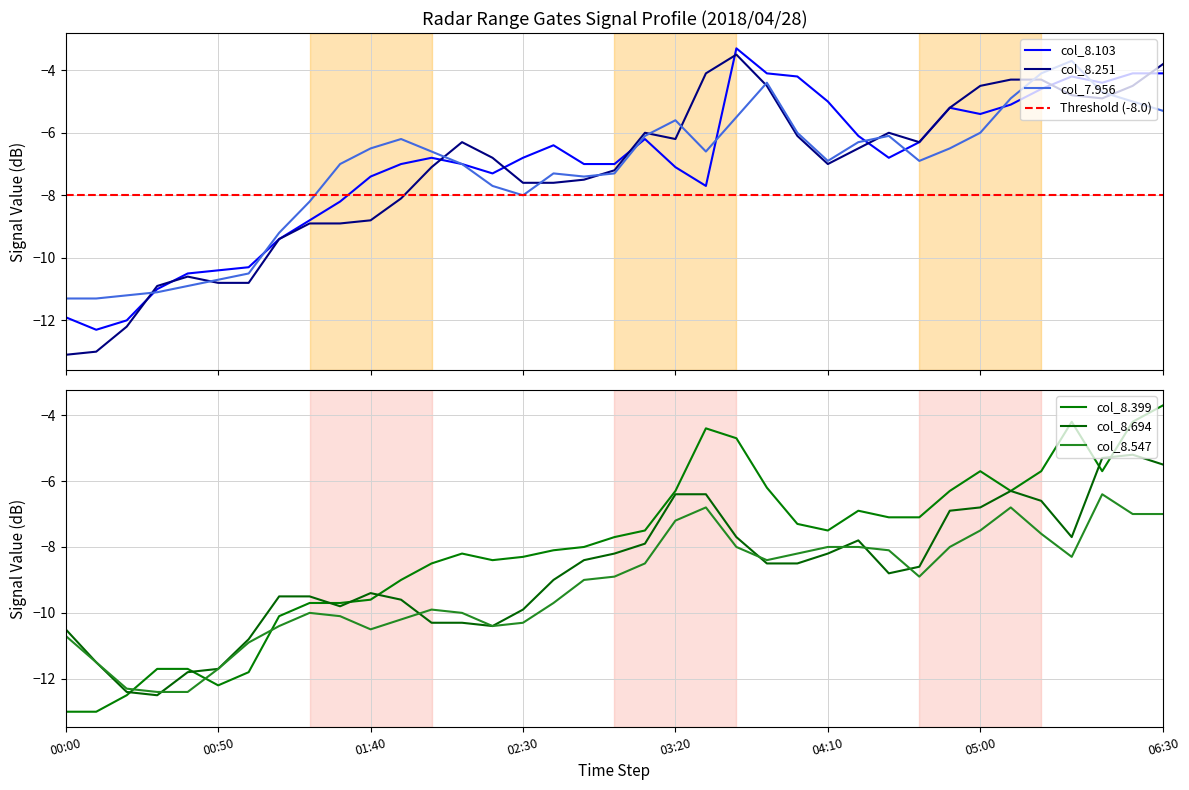

The value of col_8.251 at 8 is -8.9. True or false?

True